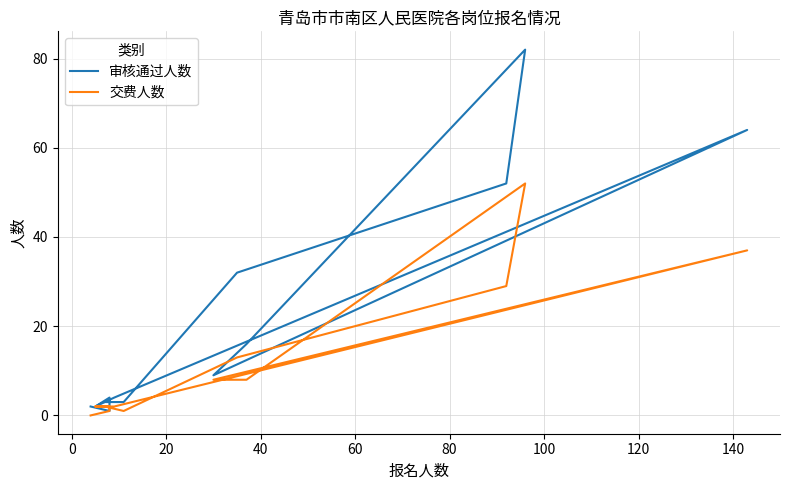

Reading right to left, extract all data points from this chart.

审核通过人数: 2	1	4	2	4	64	9	16	82	52	32	3	3
交费人数: 0	1	2	2	2	37	8	8	52	29	13	1	2